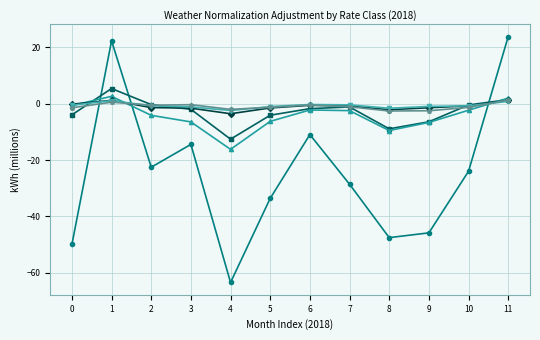

What is the spread (max minus min) of values at 4?

61.4